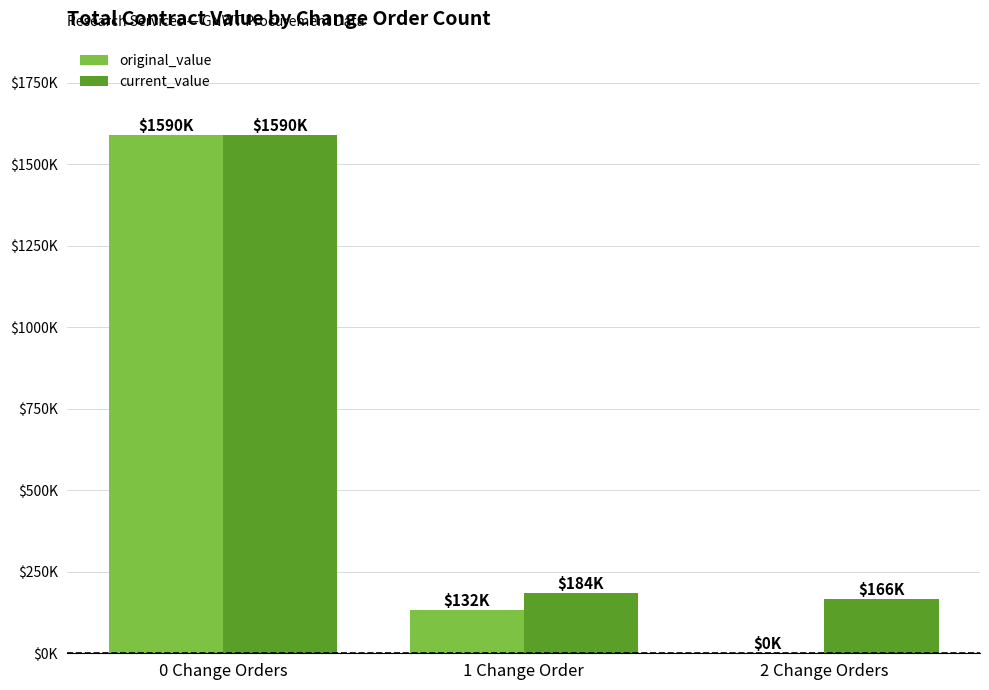

What is the label of the 2nd bar from the right?

1 Change Order